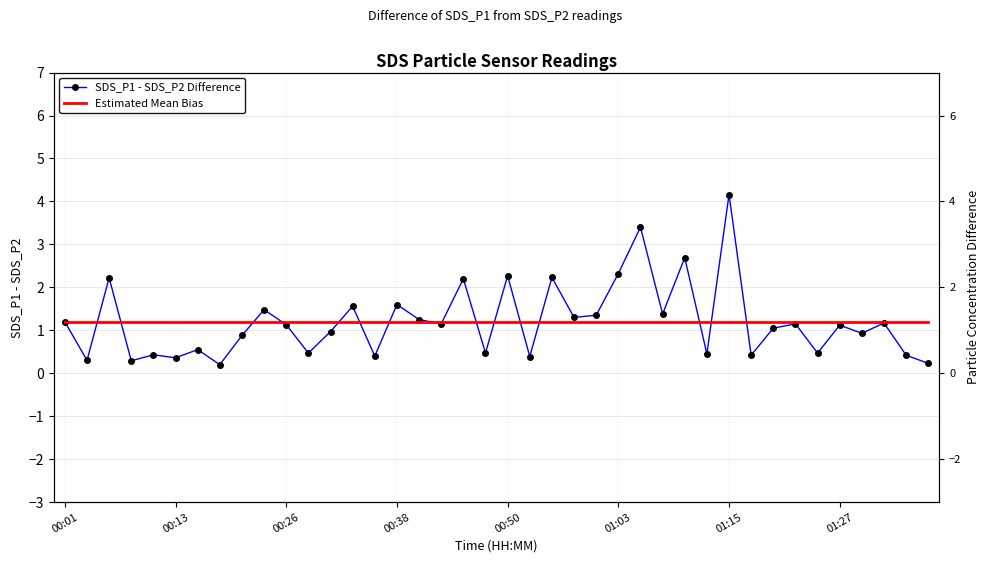

Reading left to right, transcribe all the data shown in this chart.

SDS_P1 - SDS_P2 Difference: 1.2	0.3	2.2	0.3	0.4	0.4	0.6	0.2	0.9	1.5	1.1	0.5	1.0	1.6	0.4	1.6	1.3	1.1	2.2	0.5	2.3	0.4	2.2	1.3	1.3	2.3	3.4	1.4	2.7	0.4	4.2	0.4	1.0	1.1	0.5	1.1	0.9	1.2	0.4	0.2
Estimated Mean Bias: 1.2	1.2	1.2	1.2	1.2	1.2	1.2	1.2	1.2	1.2	1.2	1.2	1.2	1.2	1.2	1.2	1.2	1.2	1.2	1.2	1.2	1.2	1.2	1.2	1.2	1.2	1.2	1.2	1.2	1.2	1.2	1.2	1.2	1.2	1.2	1.2	1.2	1.2	1.2	1.2